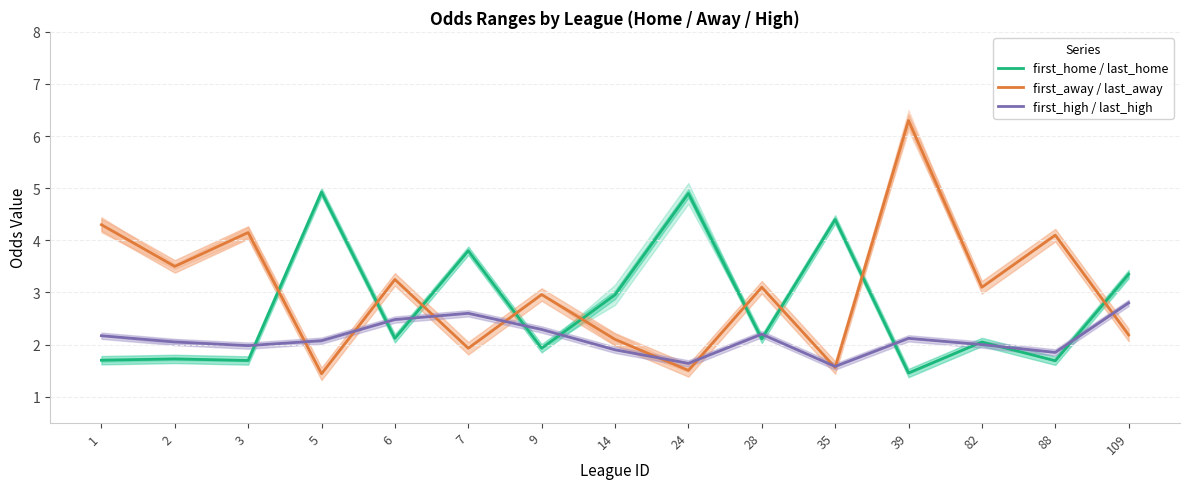

What value does the first_high / last_high series have at 35?

1.6